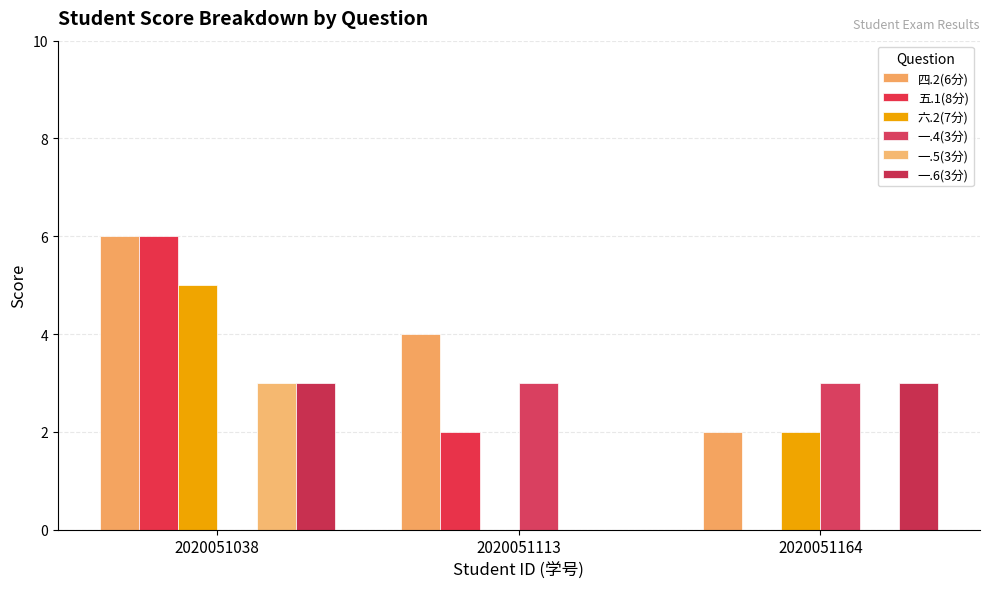

What is the difference between the 一.6(3分) values at 2020051113 and 2020051038?

3